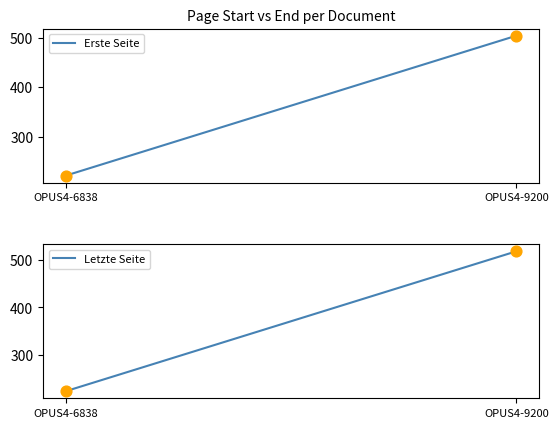

At which category is the sum across all series the highest?

OPUS4-9200